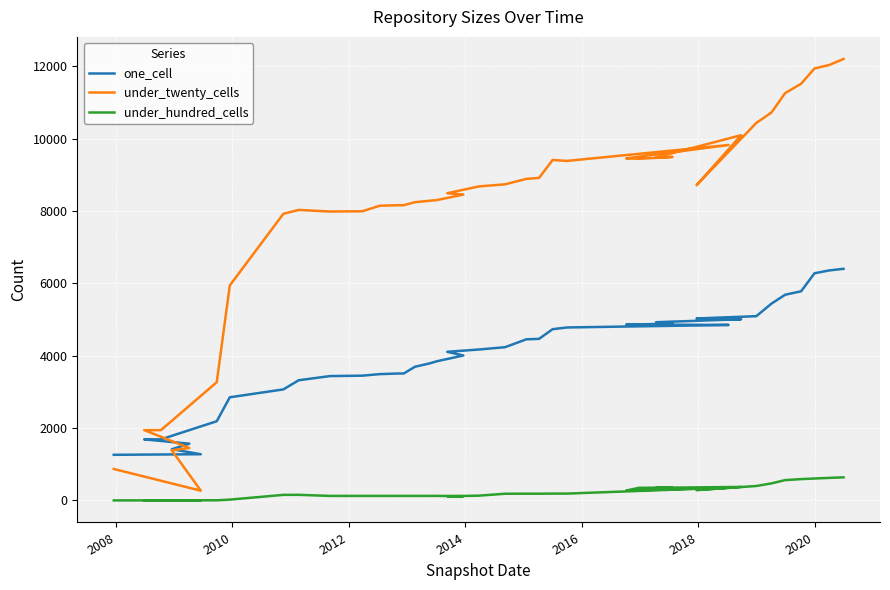

True or false: one_cell has more than 2 points higher than both neighbors.

False